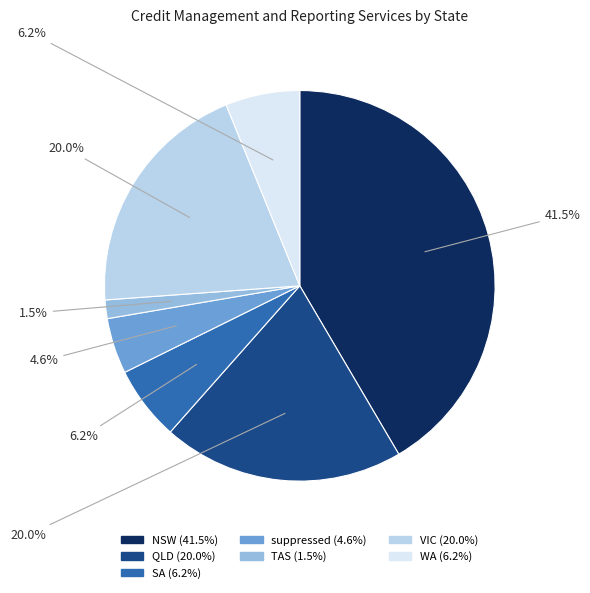

True or false: WA accounts for 17% of the total.

False